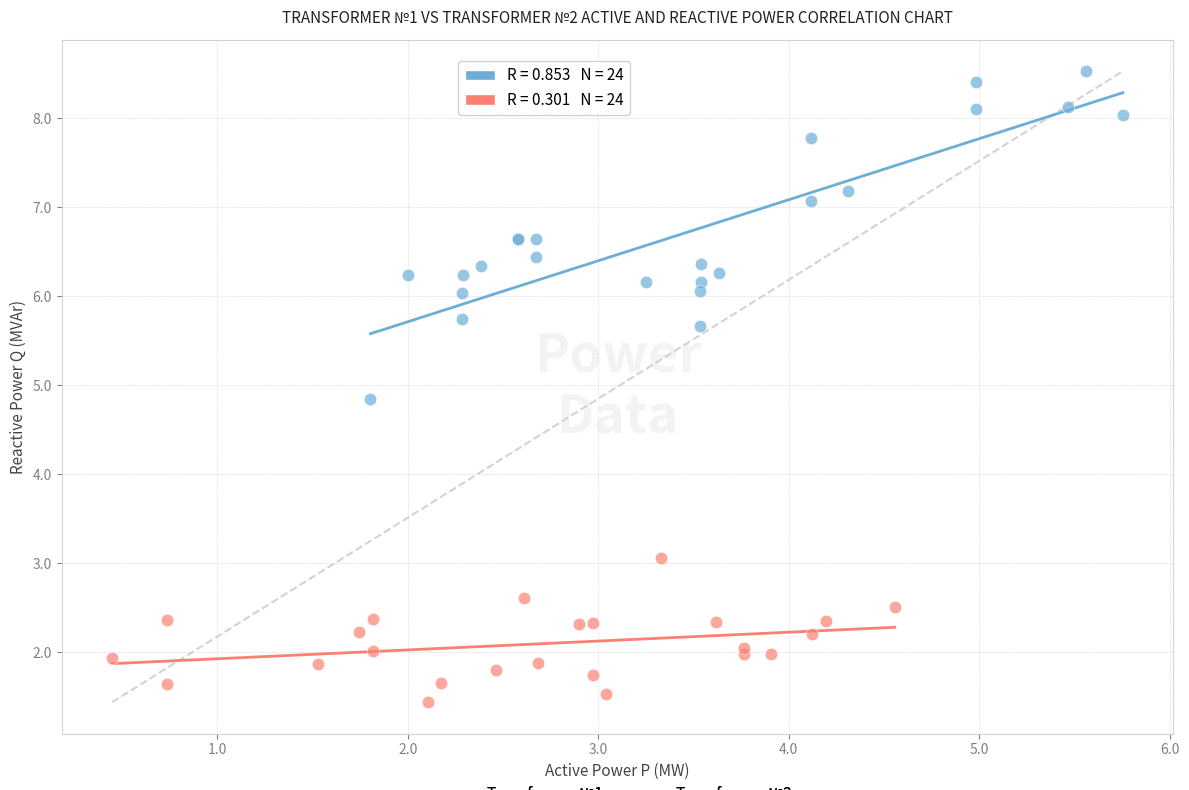

Which series contains the highest Y value?

Transformer №1